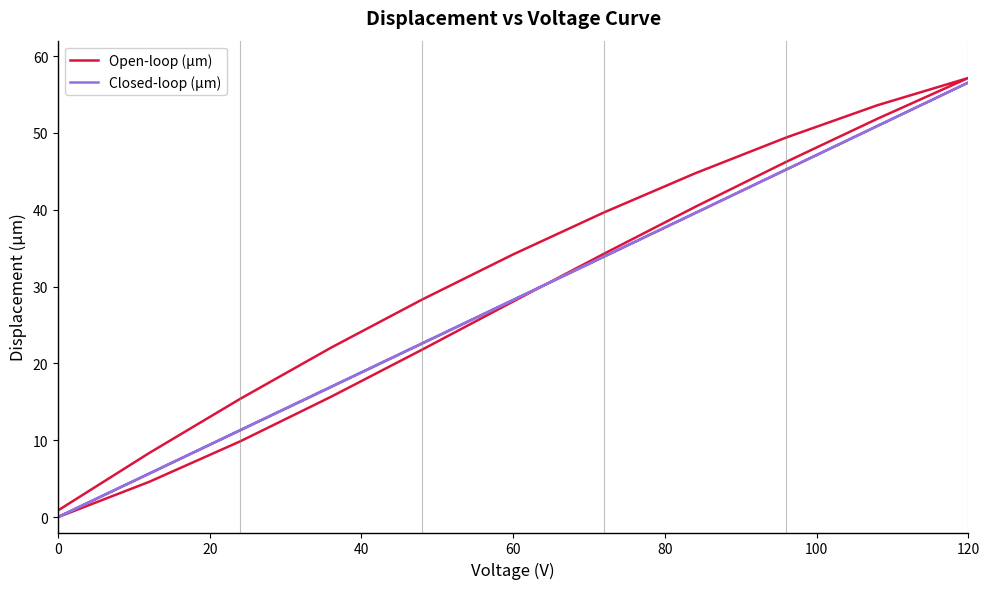

How many categories are shown in the chart?

21